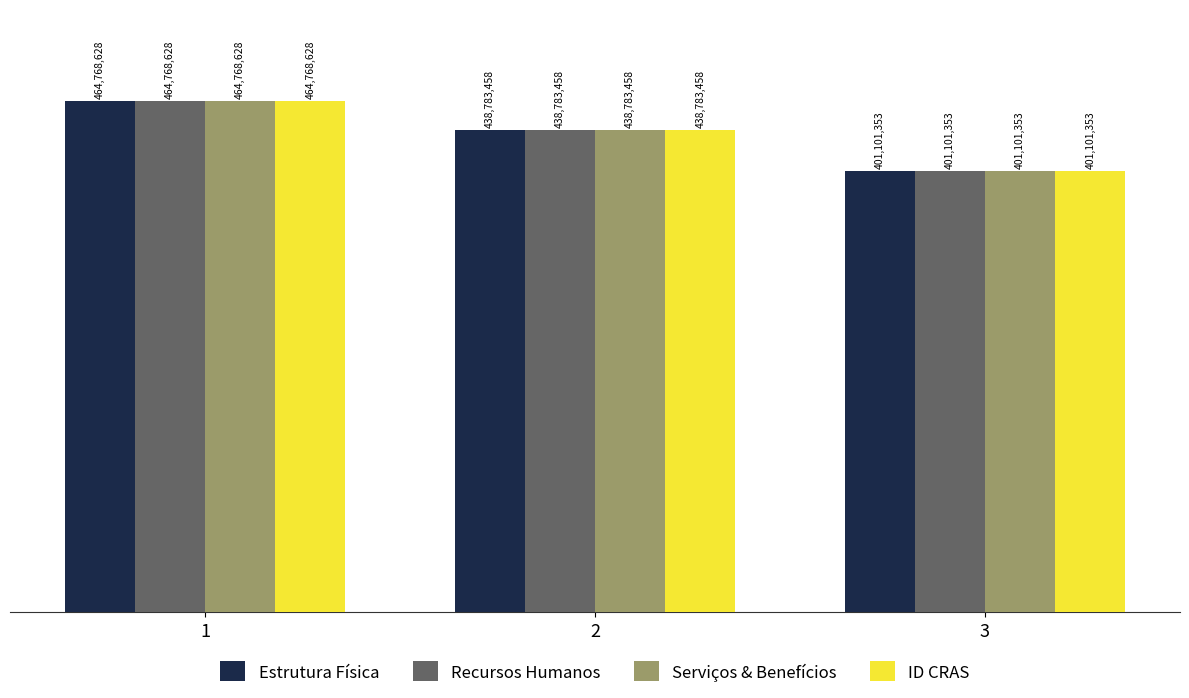

What are all the series names shown in the legend?

Estrutura Física, Recursos Humanos, Serviços & Benefícios, ID CRAS